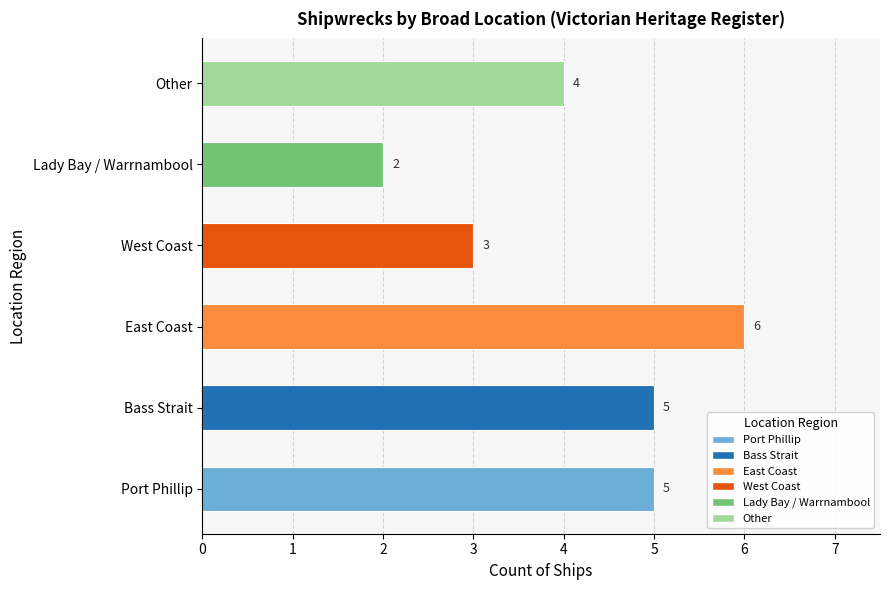

What is the value of the 6th bar from the left?

4